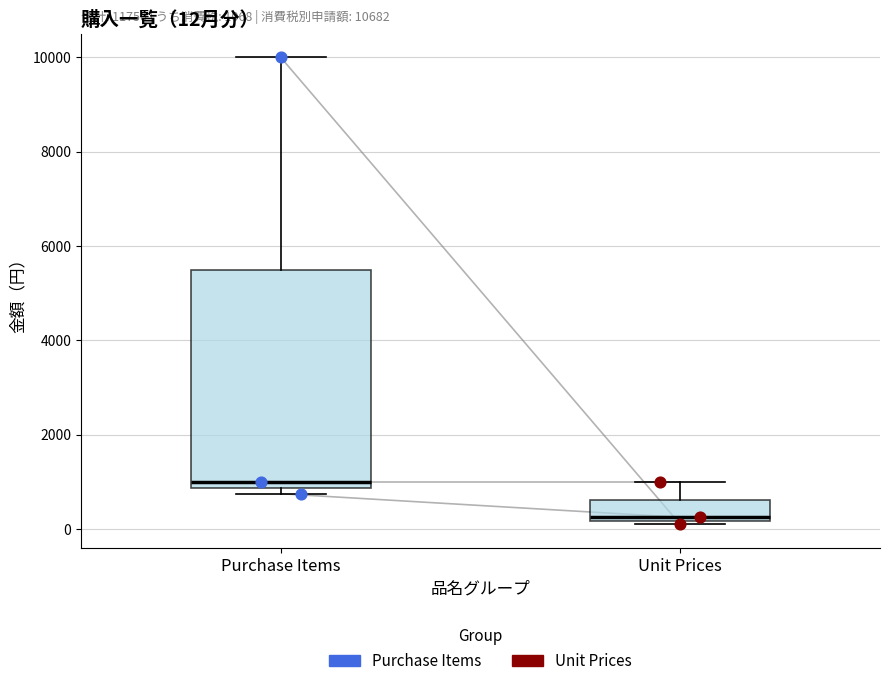

Which box is the tallest, from its lower edge to its upper edge?

Purchase Items